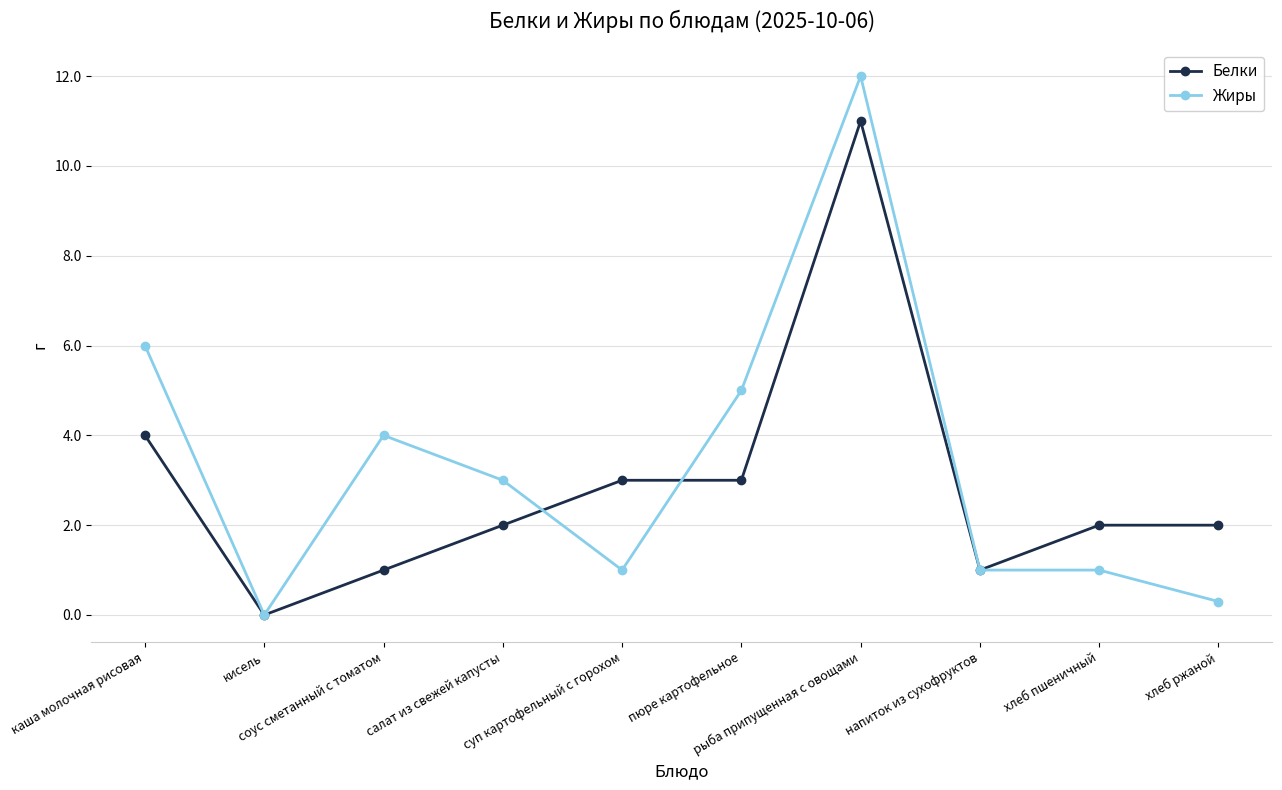

Where does the Белки series first go above 2?

каша молочная рисовая